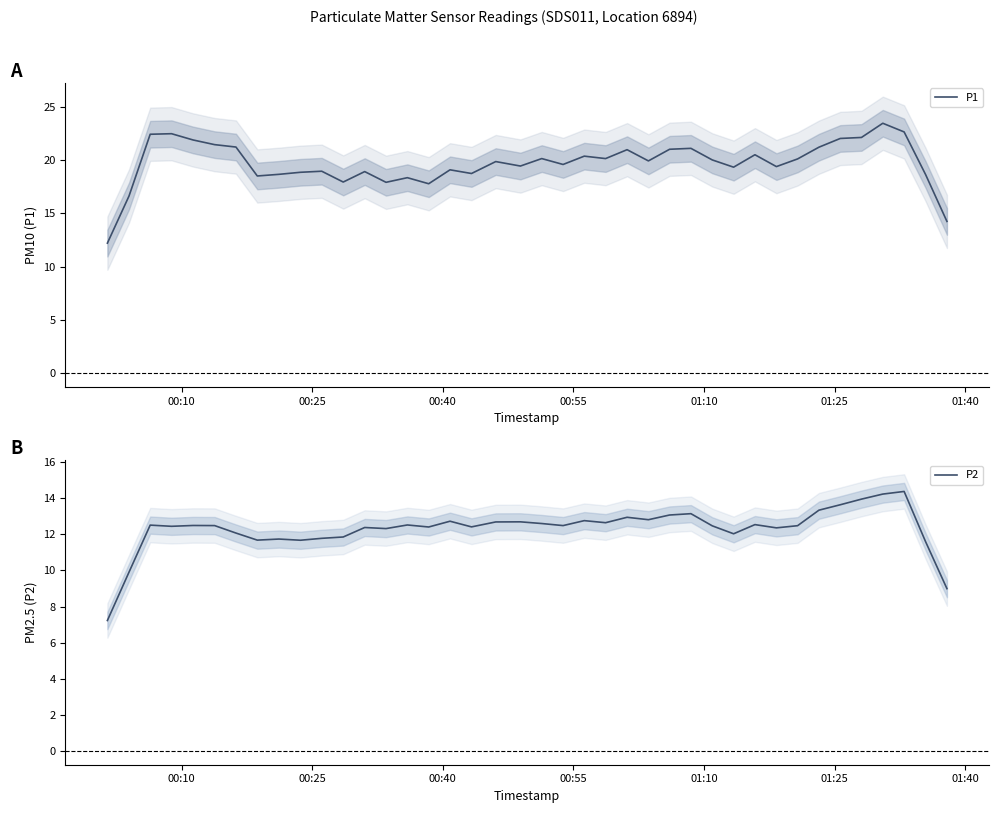

What are all the series names shown in the legend?

P1, P2